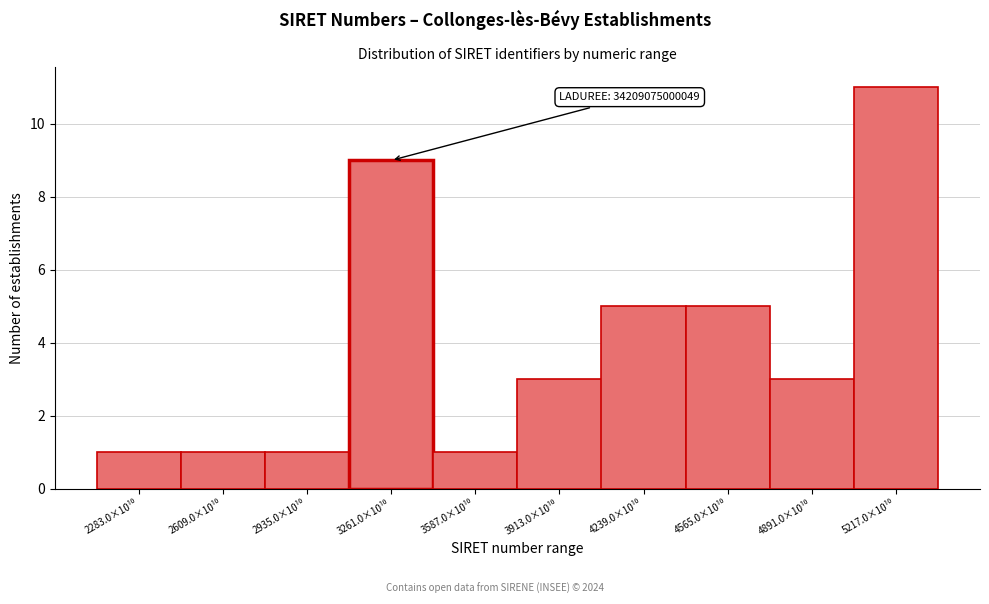

Reading left to right, list all the values displayed in this chart.

1	1	1	9	1	3	5	5	3	11